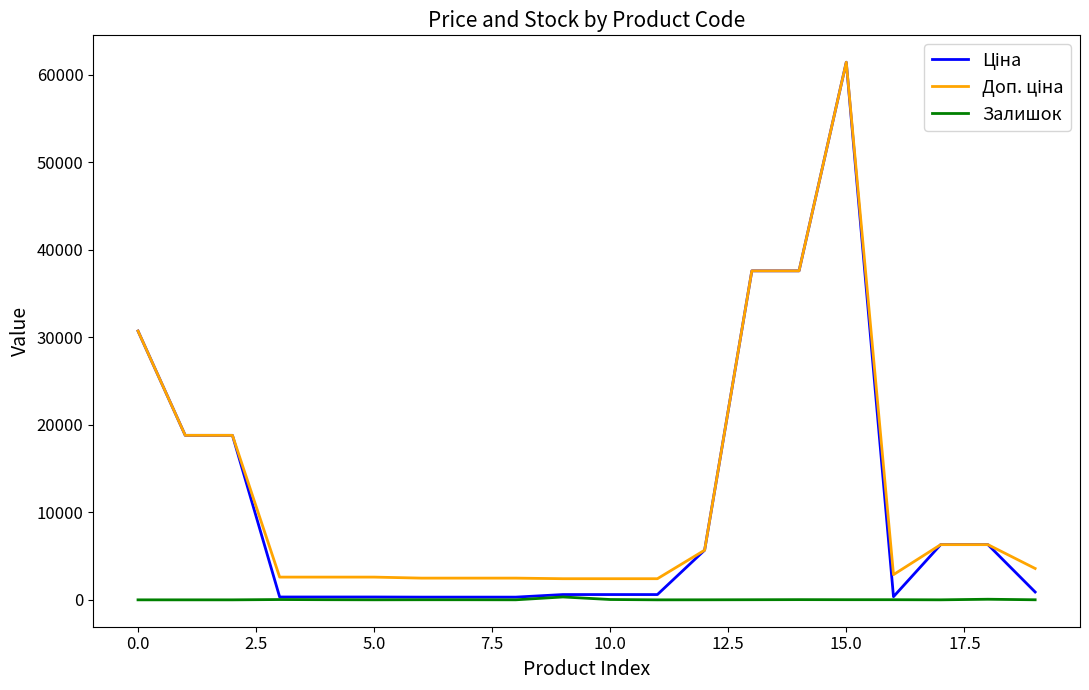

Does the chart have visible grid lines?

No